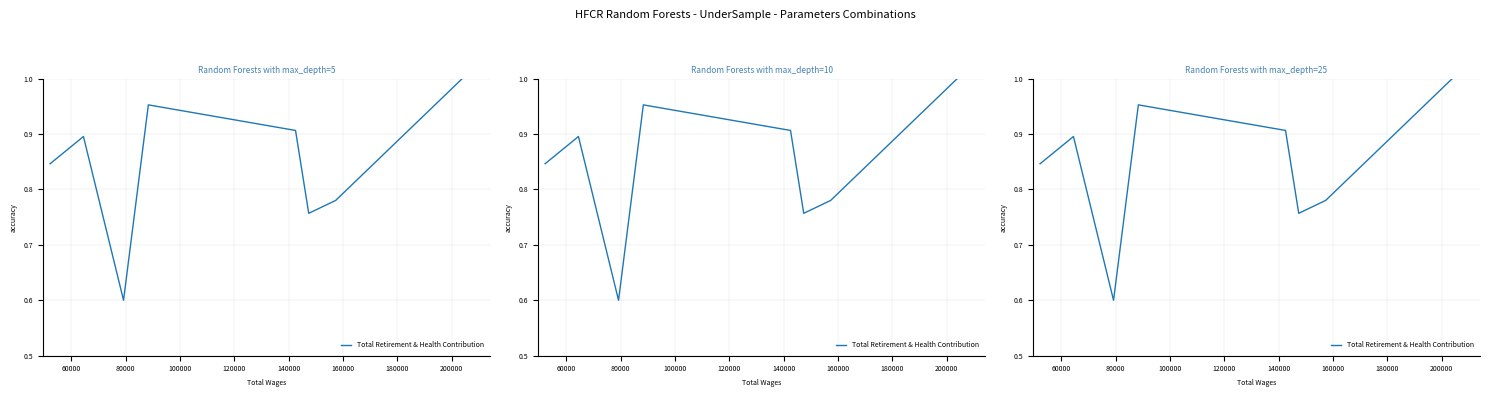

What is the sum of all values?

6.7